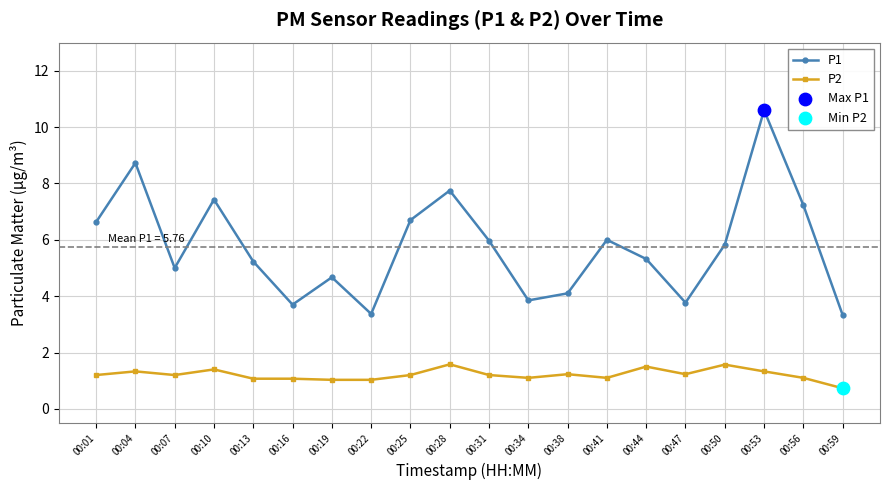

Which series has the largest range (max minus min)?

P1